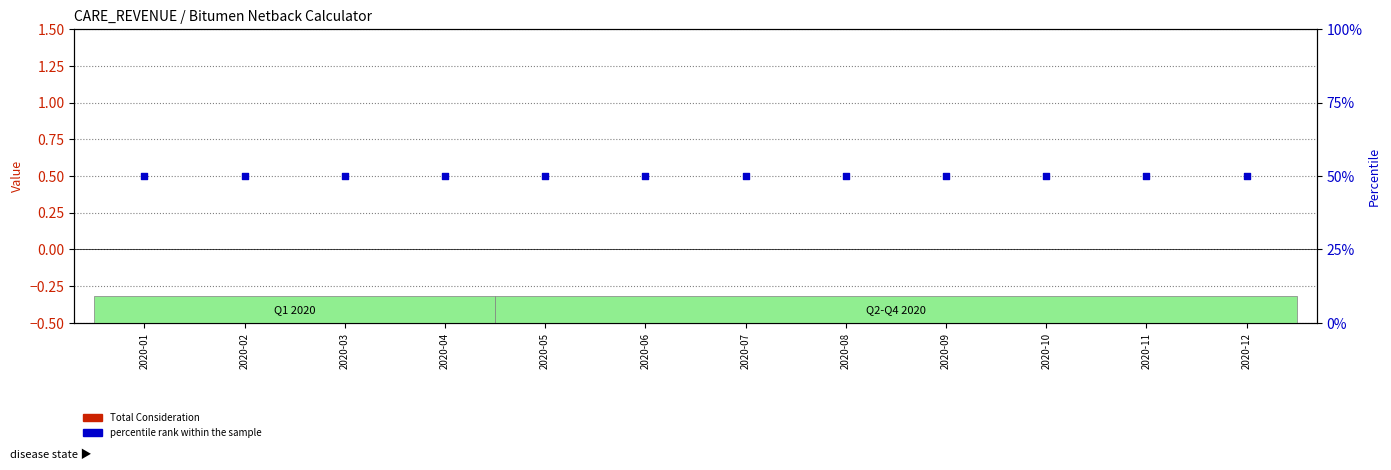

Which series contains the highest Y value?

percentile rank within the sample